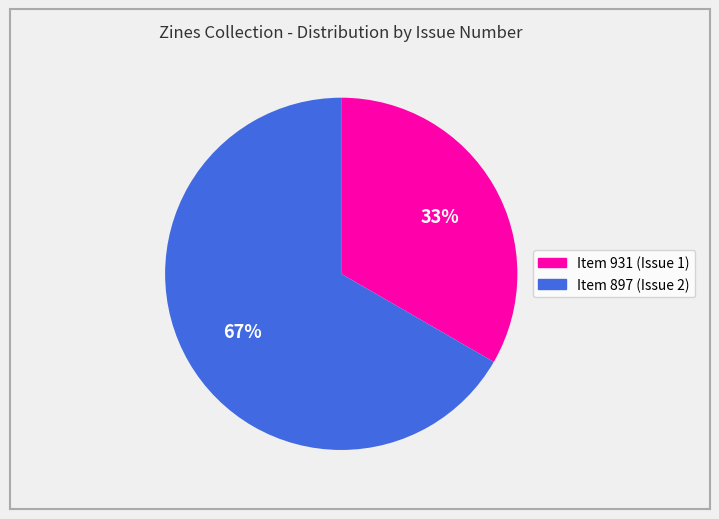

Between Item 897 (Issue 2) and Item 931 (Issue 1), which is larger?

Item 897 (Issue 2)